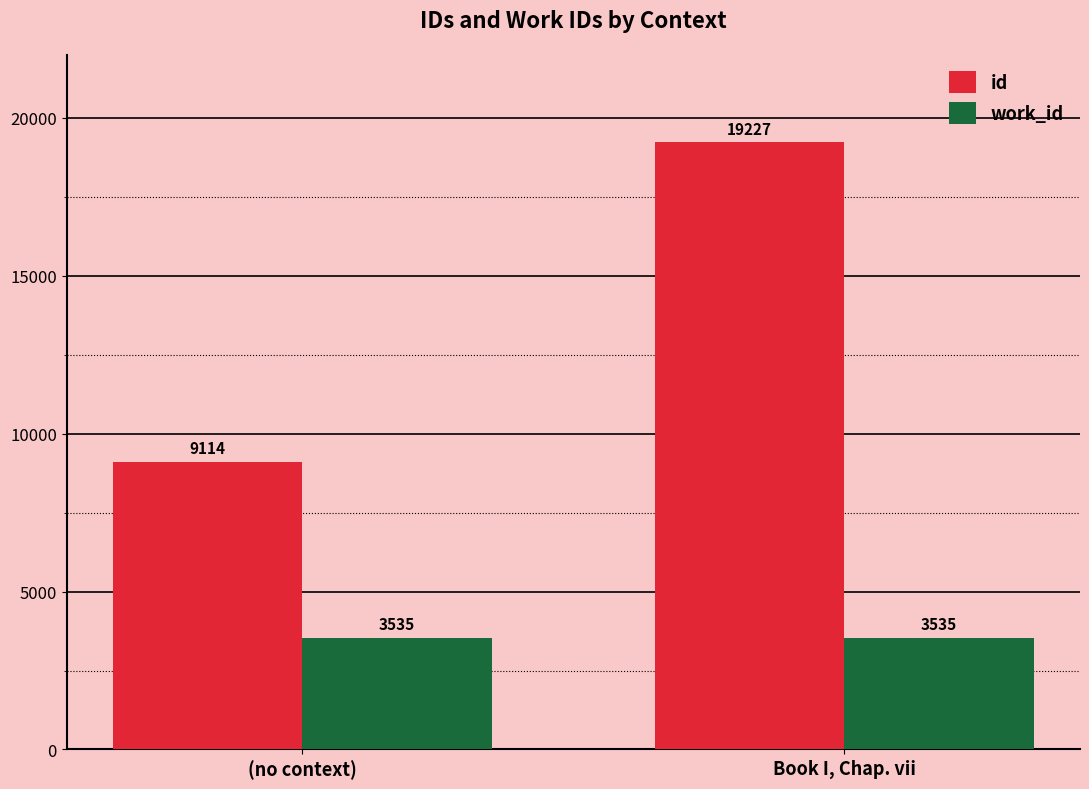

What is the greatest value displayed?

19227